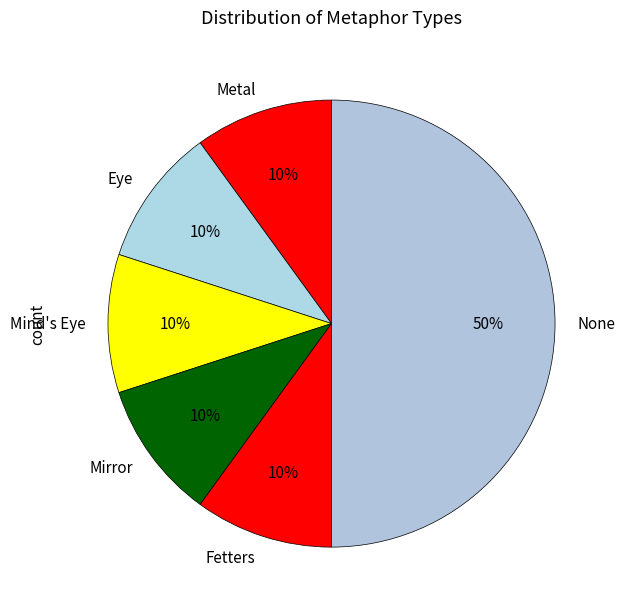

Combined, do Eye and Fetters account for over 50%?

No